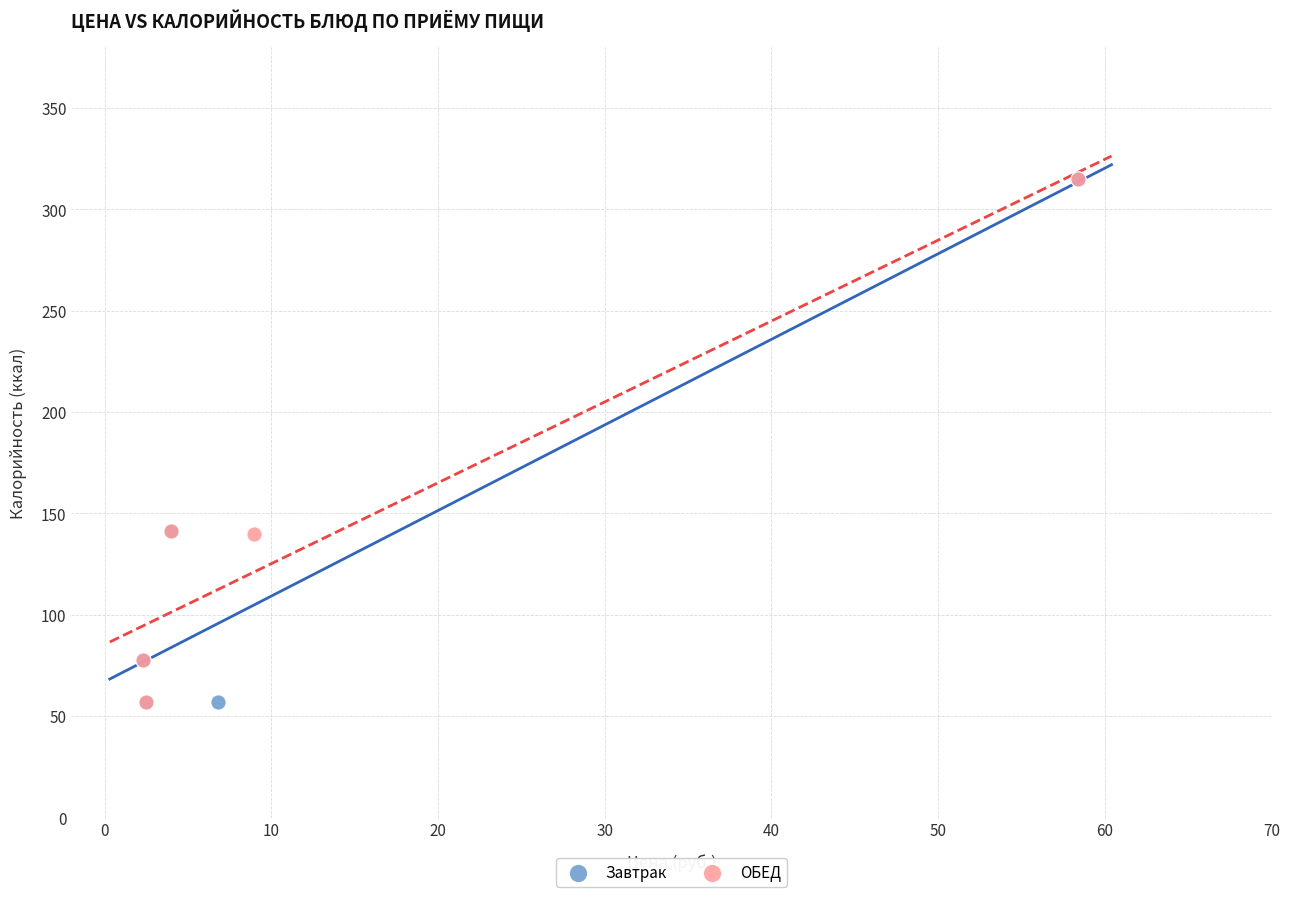

What are all the series names shown in the legend?

Завтрак, ОБЕД